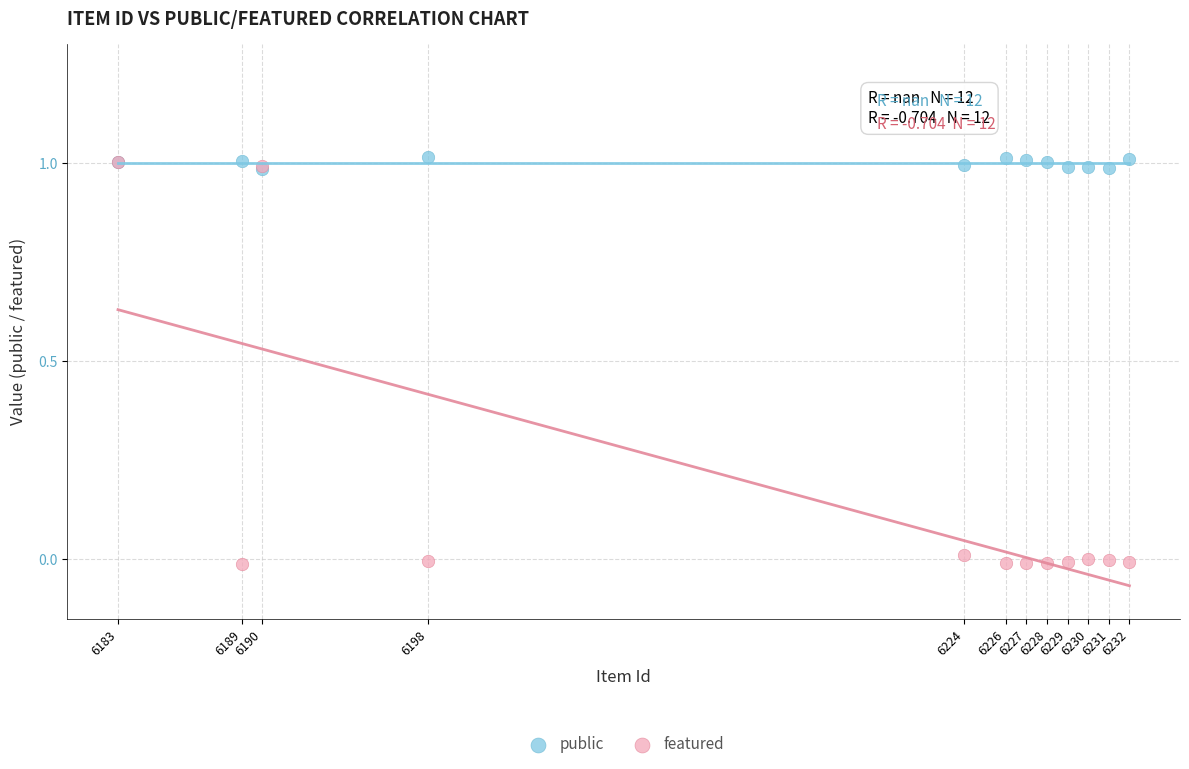

What are all the series names shown in the legend?

public, featured